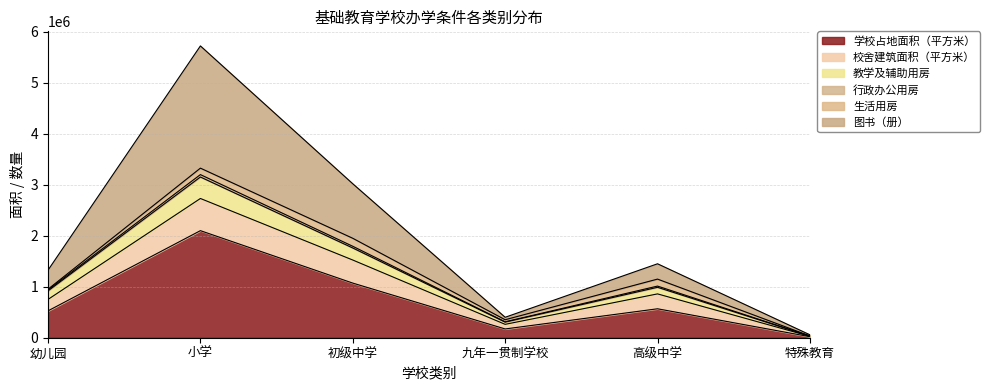

True or false: 学校占地面积（平方米） has a value of 2100122.4 at 小学.

True